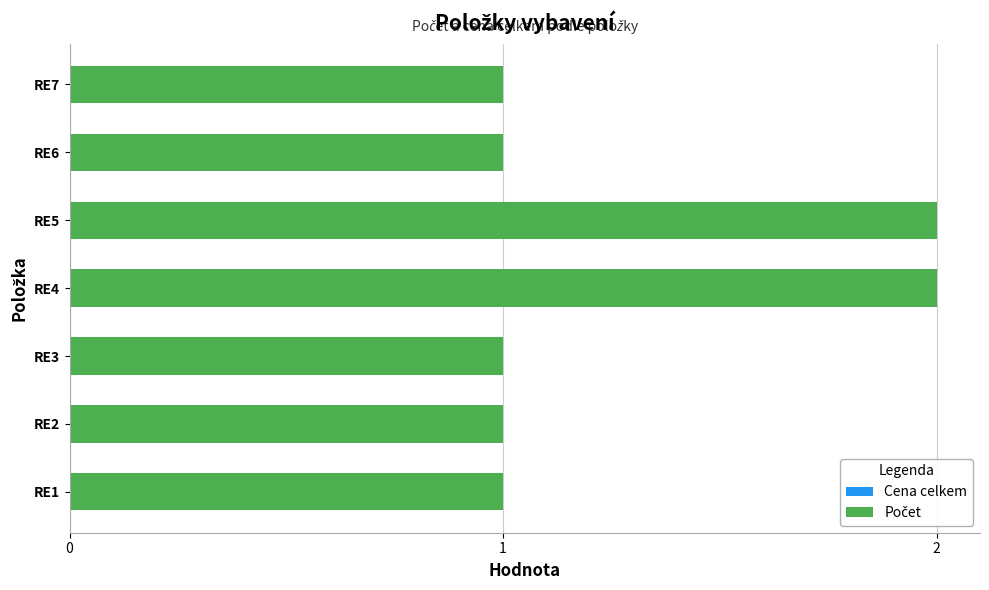

The chart shows a value of 2 at RE4. True or false?

True